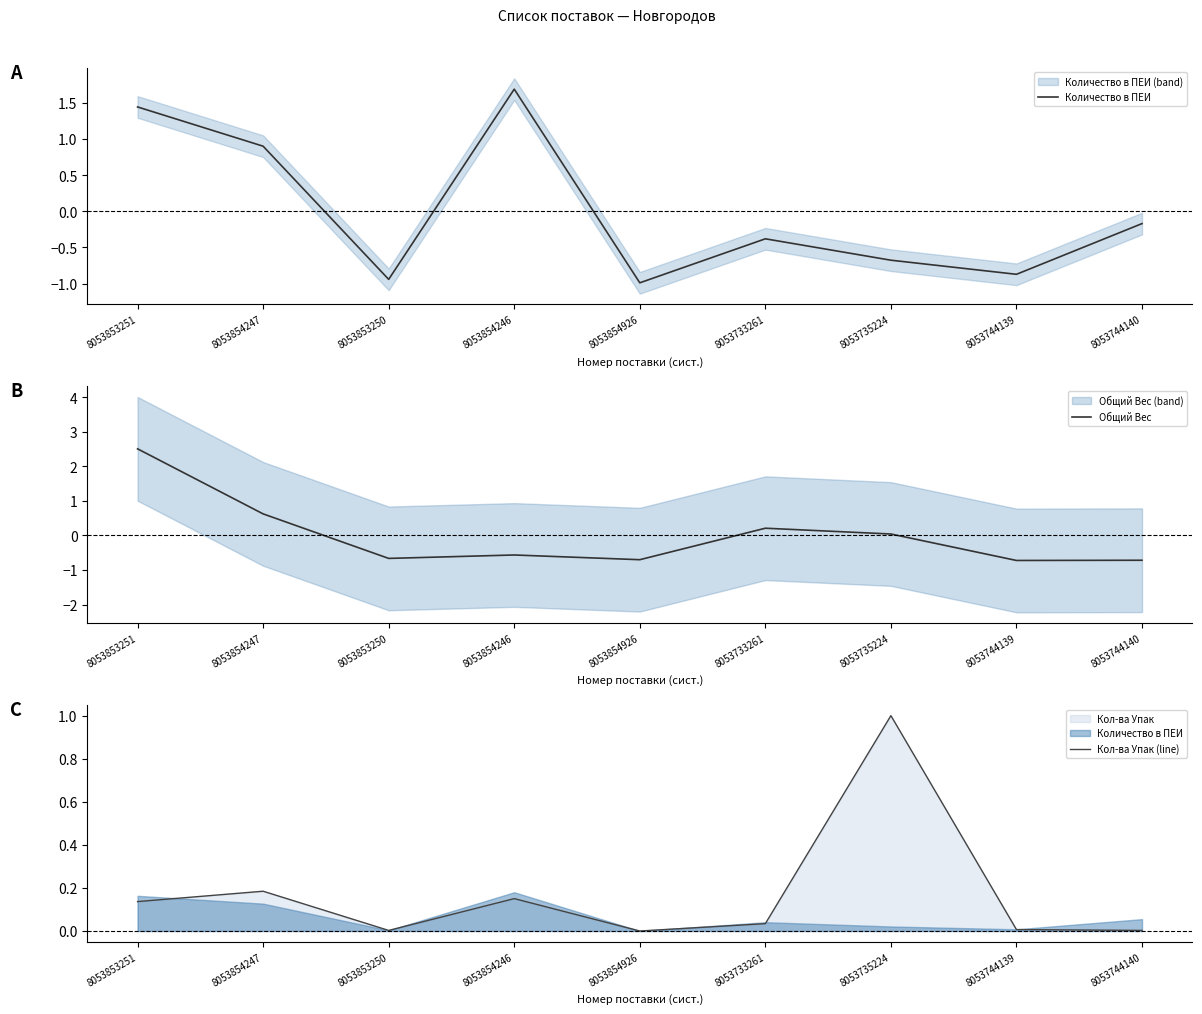

At which category does Общий Вес reach its first local valley?

8053853250